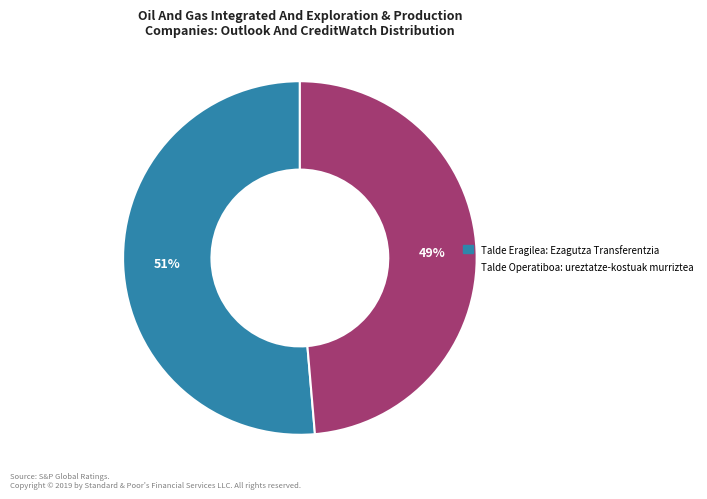

Combined, do Talde Eragilea: Ezagutza Transferentzia and Talde Operatiboa: ureztatze-kostuak murriztea account for over 50%?

Yes